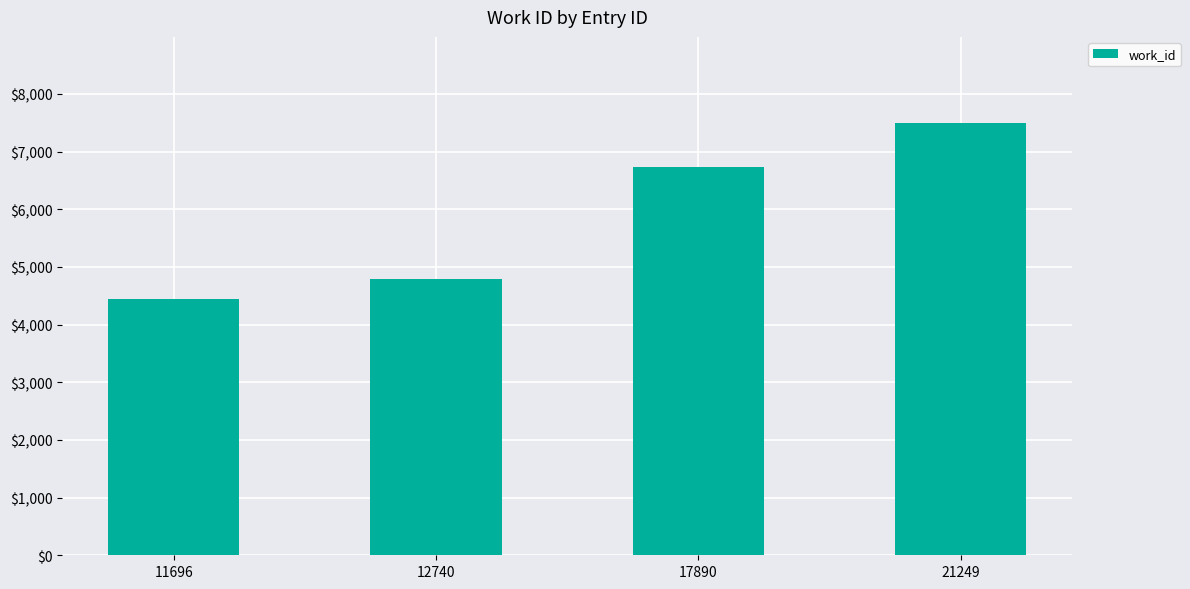

Rank the categories by value from highest to lowest.

21249, 17890, 12740, 11696